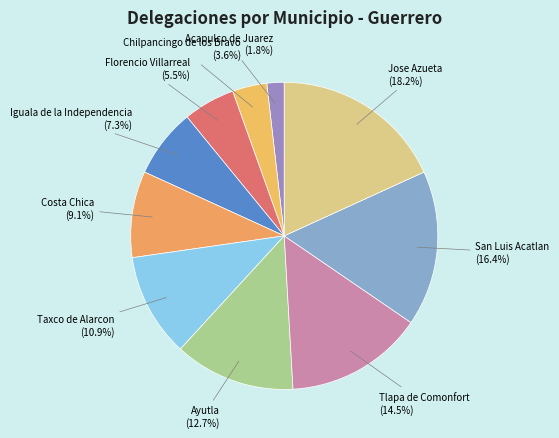

Count the number of slices in the pie.

10